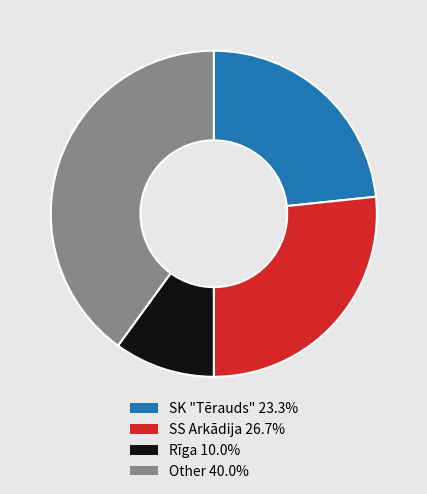

The SK "Tērauds" slice represents 15% of the pie. True or false?

False